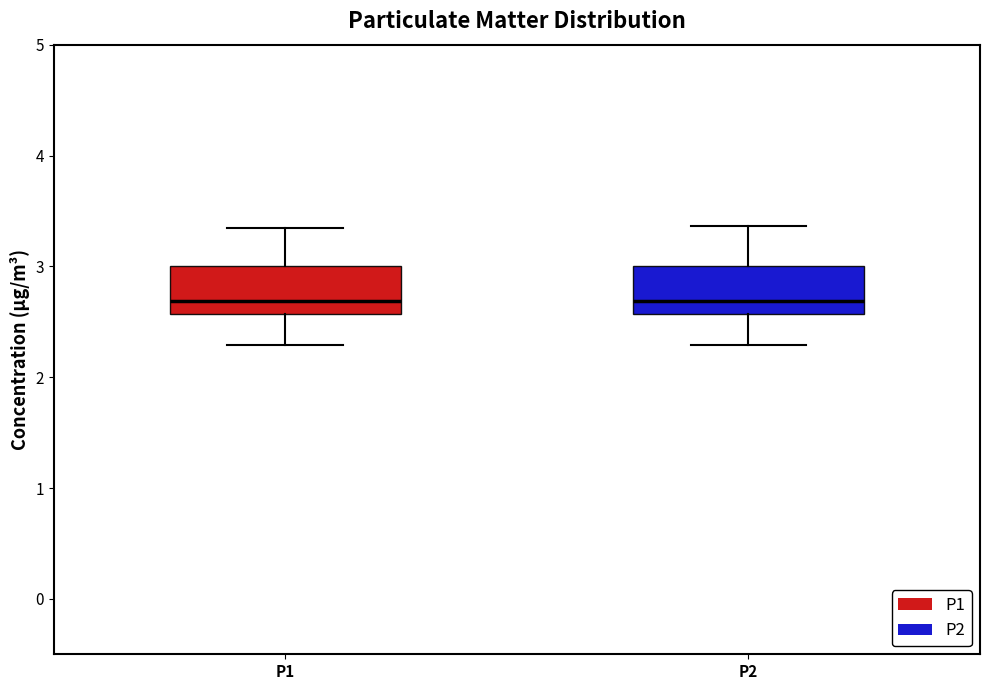

Reading left to right, transcribe this box plot: for each box, give where its median line is, the range the box spans, and where its two whiskers end, as read against the y-axis. The values are not printed on the chart, so give them approximately, as read against the axis.

P1: median 2.7, box 2.6 to 3.0, whiskers 2.3 to 3.4
P2: median 2.7, box 2.6 to 3.0, whiskers 2.3 to 3.4